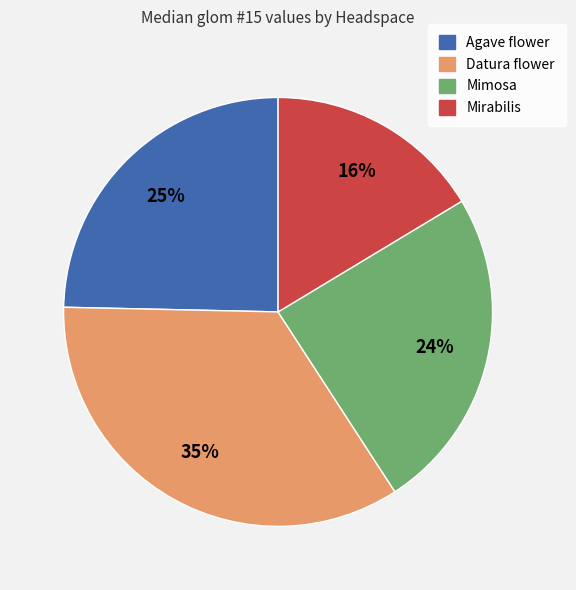

Which category has the biggest portion of the pie?

Datura flower